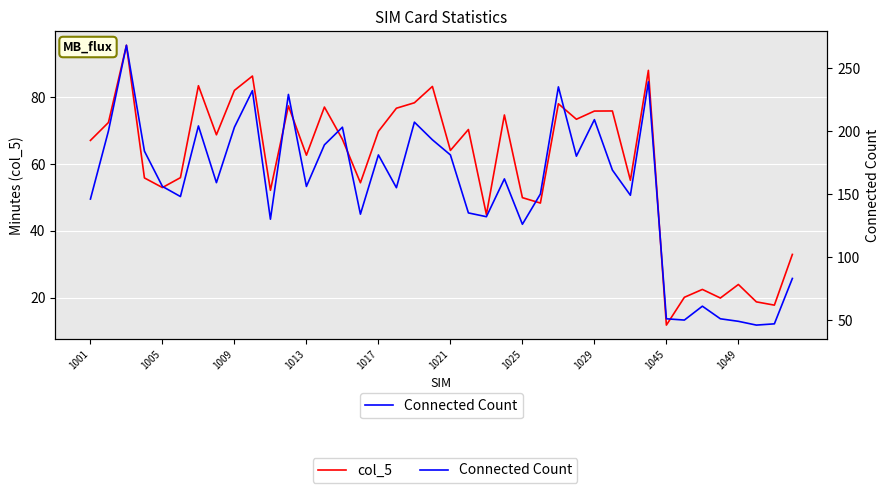

What is the sum of the Connected Count values at 14 and 39?

286.0